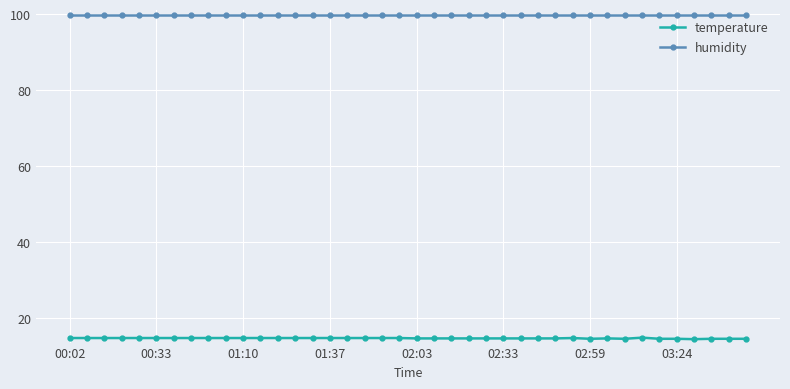

Which series has the largest total across all categories?

humidity